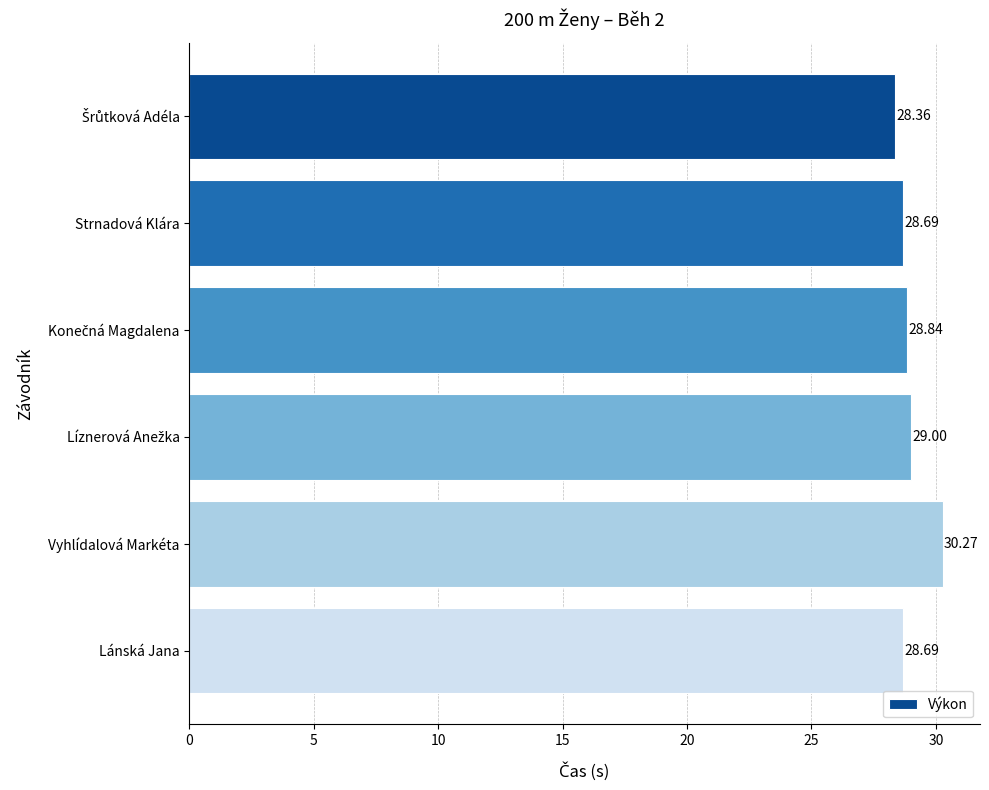

At which category does the chart reach its peak across all series?

Vyhlídalová Markéta